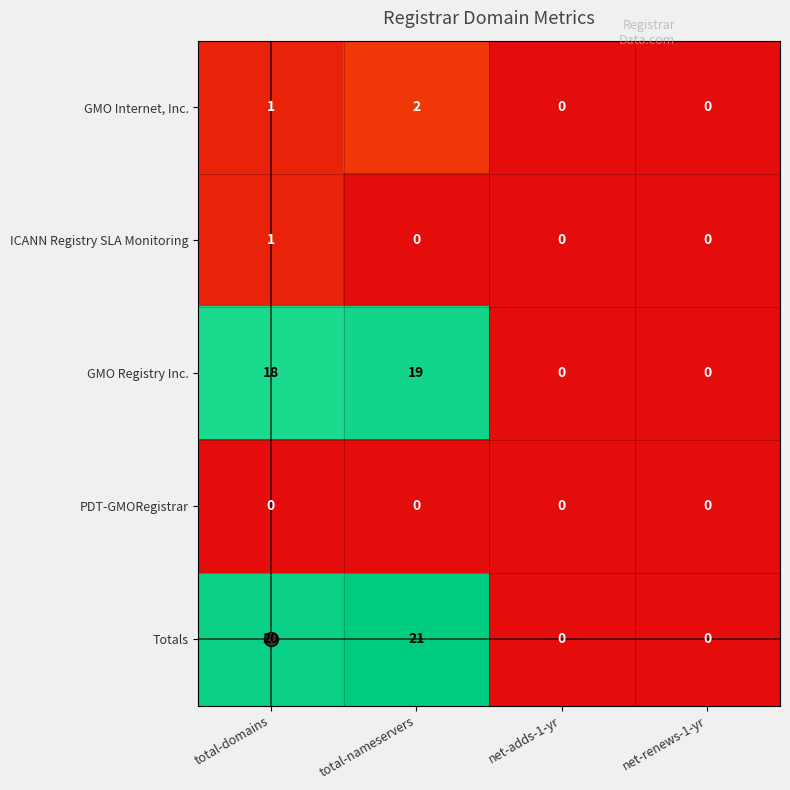

The Totals series shows 9 at total-nameservers. True or false?

False